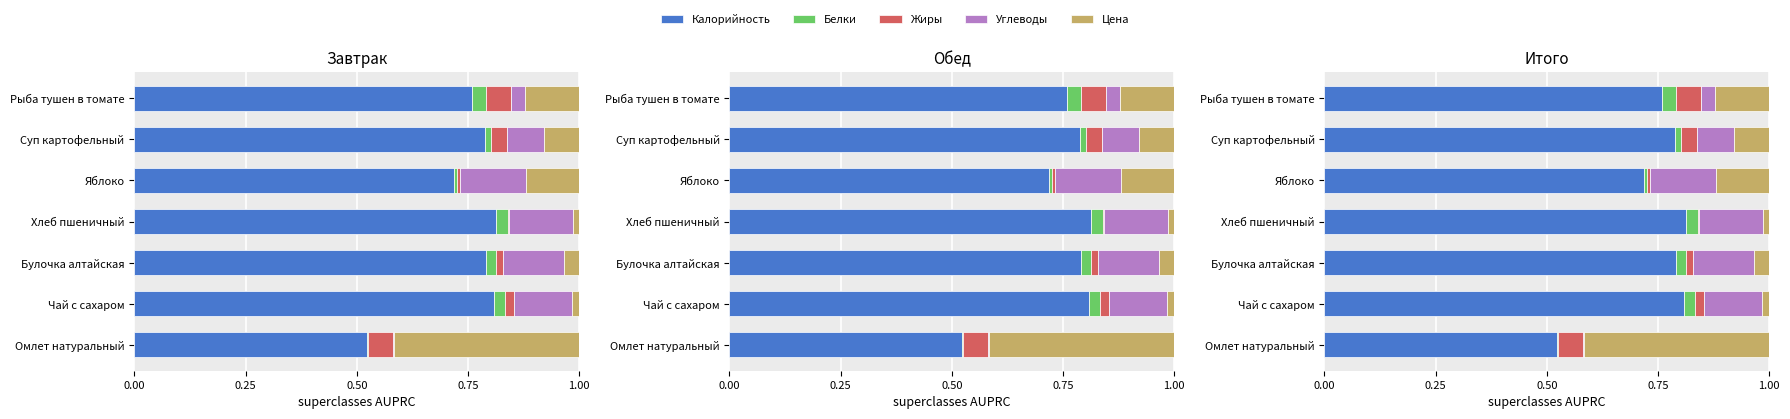

What is the spread (max minus min) of values at Чай с сахаром?

0.8